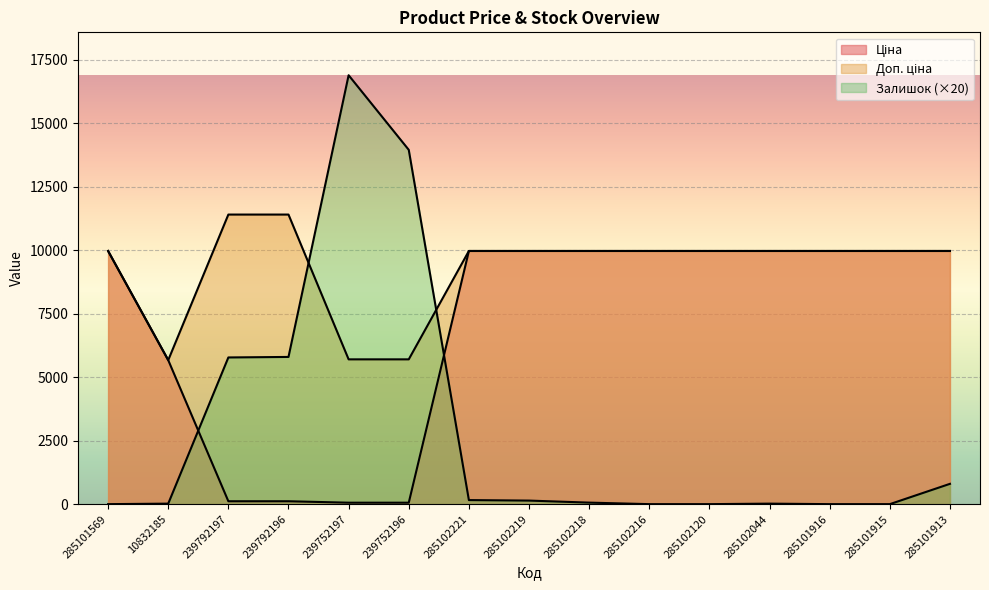

Rank the series by their maximum value, from lowest to highest.

Ціна, Доп. ціна, Залишок